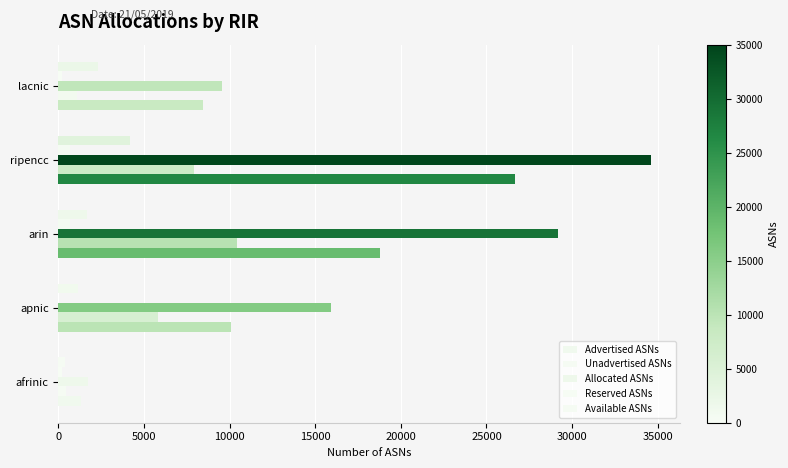

What is the average value of the Available ASNs series?

1942